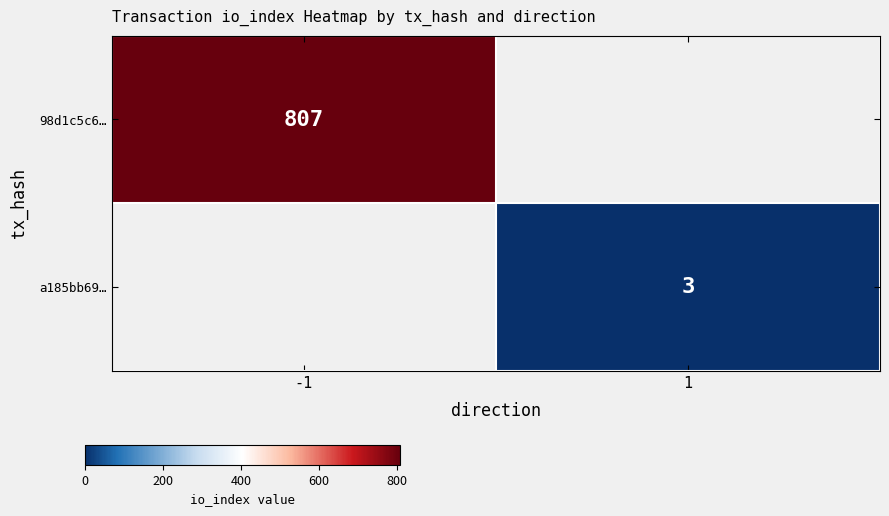

The 98d1c5c6… series shows 1237 at -1. True or false?

False